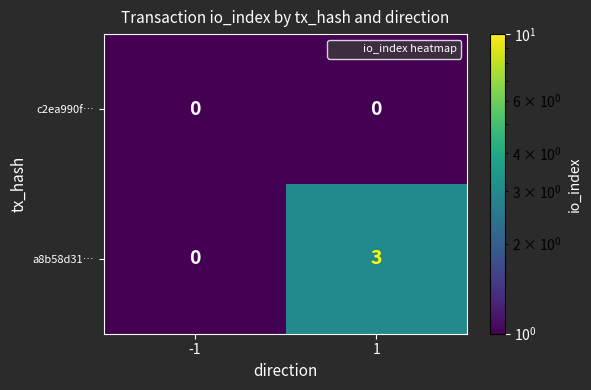

List the series in order of their overall mean, lowest first.

c2ea990f…, a8b58d31…